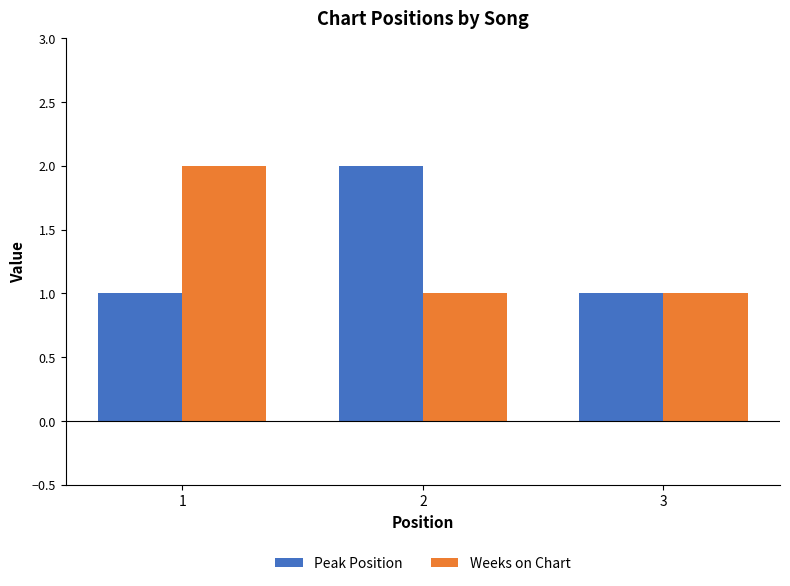

At 1, list the series in order from largest to smallest.

Weeks on Chart, Peak Position